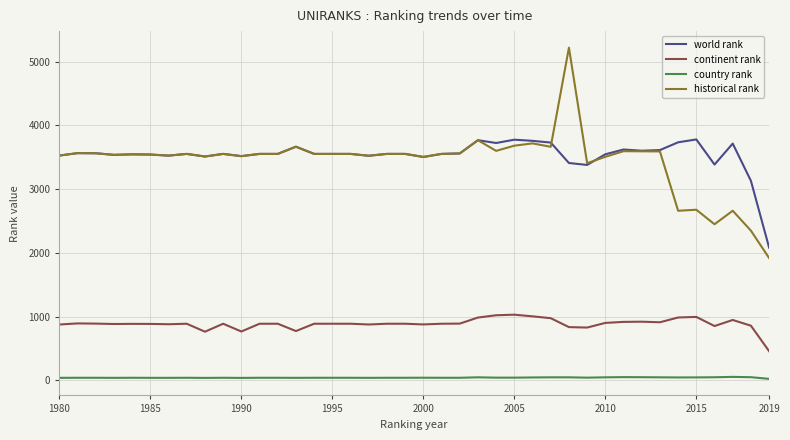

Which series has the largest range (max minus min)?

historical rank